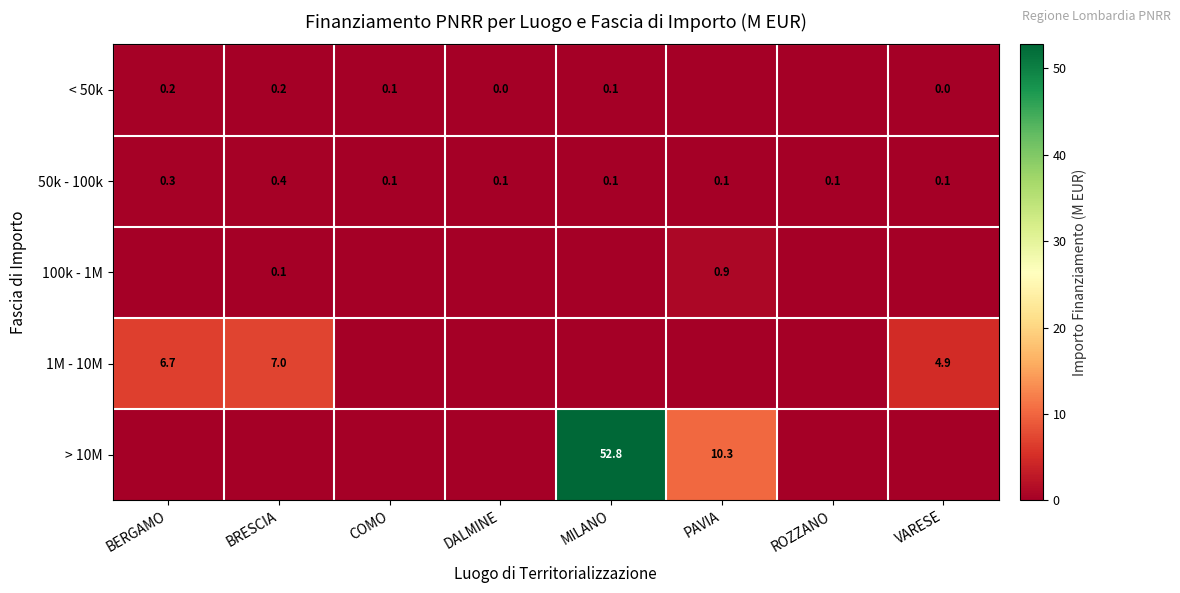

What is the sum of the 50k - 100k values at BERGAMO and PAVIA?

0.4